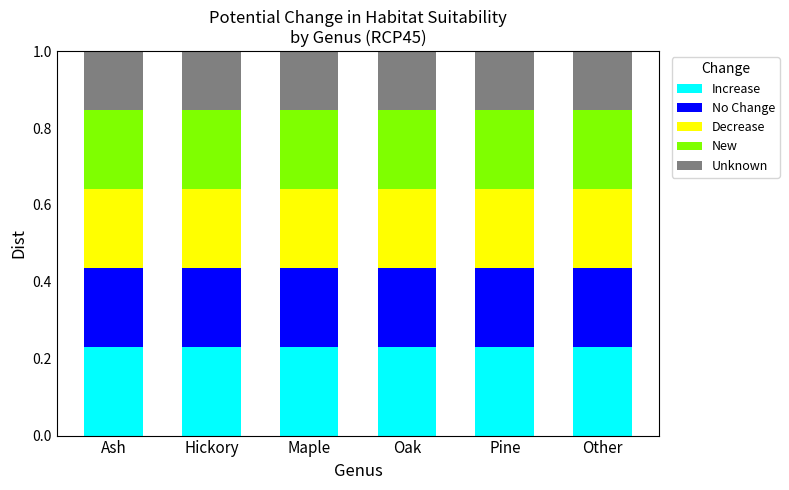

What is the total value across all series at Other?

1.0